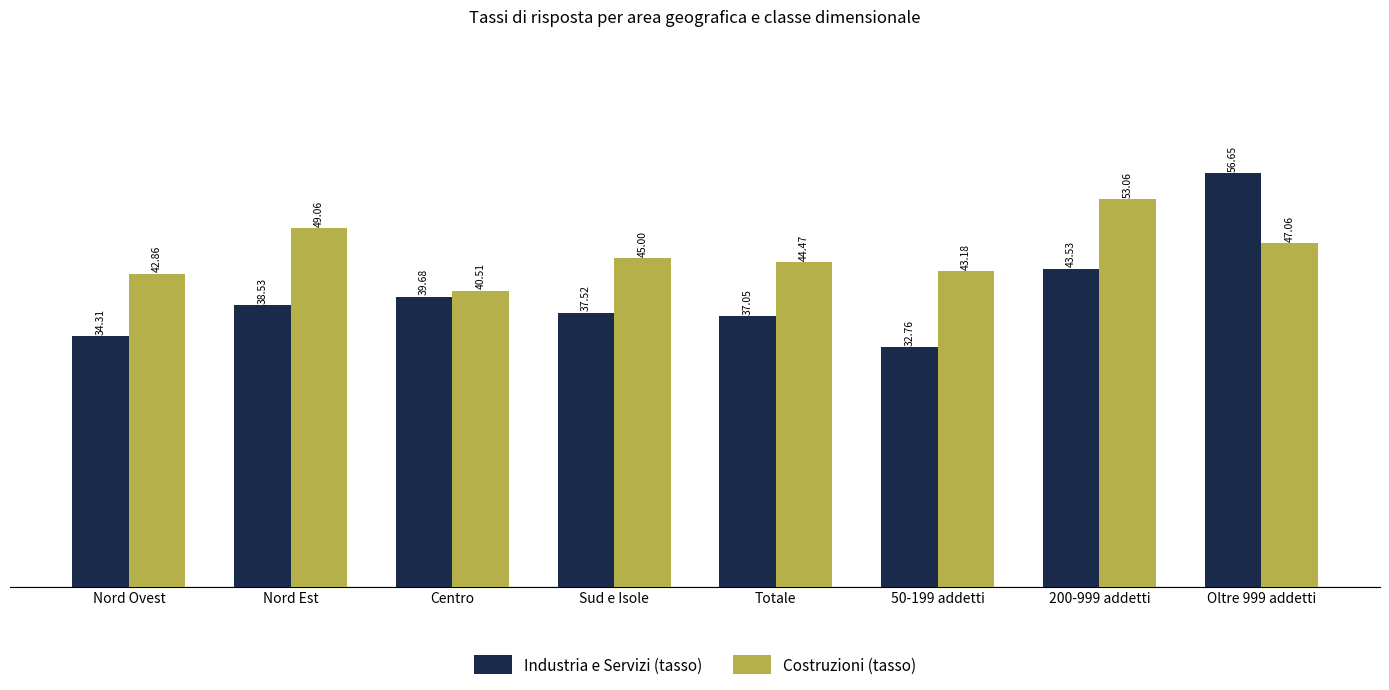

Which category has the lowest value in the Costruzioni (tasso) series?

Centro